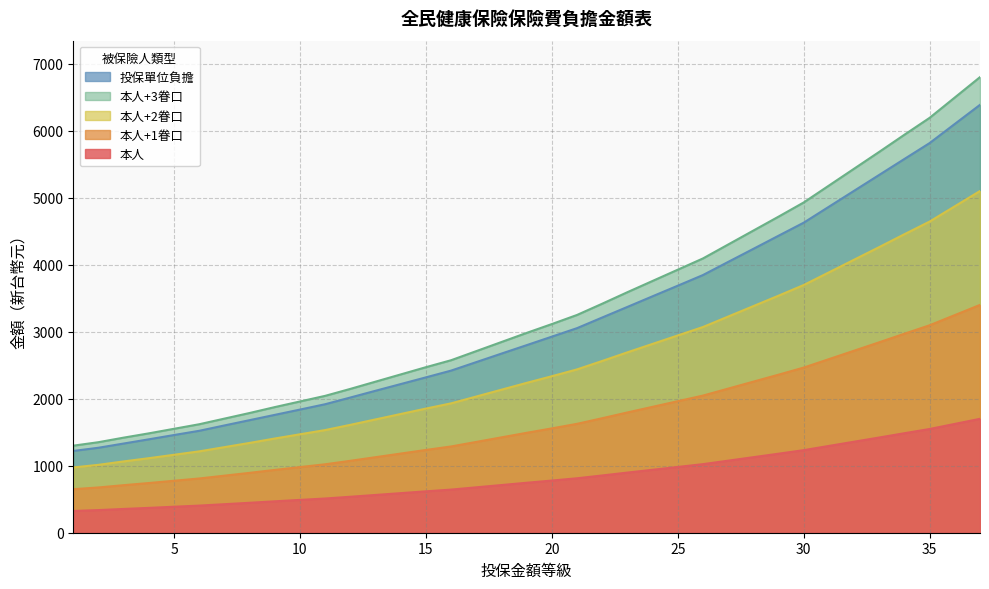

True or false: 投保單位負擔 and 本人 cross at least once.

False